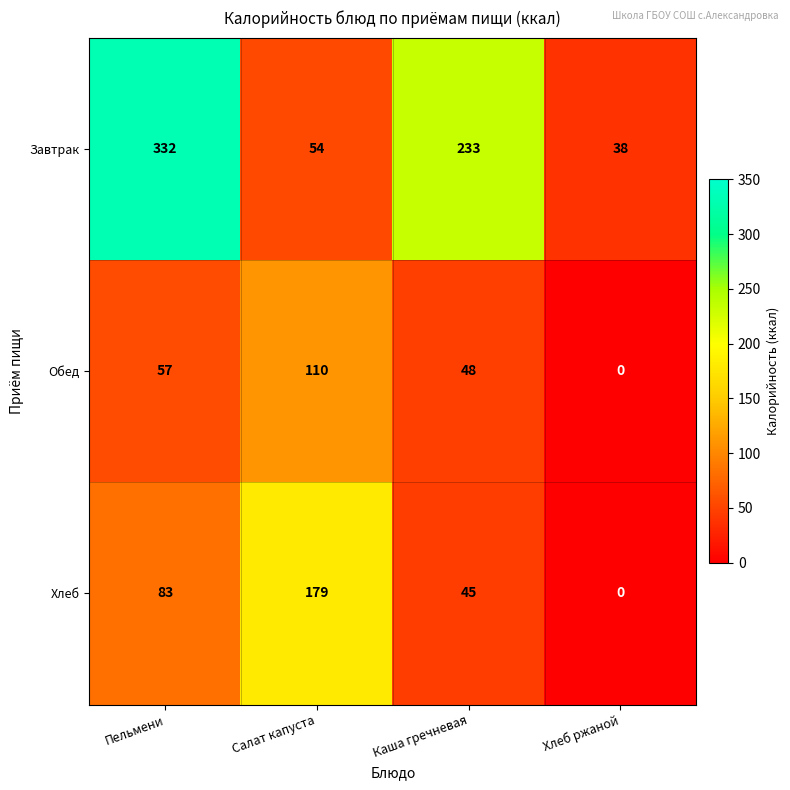

Rank the series at Салат капуста from lowest to highest value.

Завтрак, Обед, Хлеб